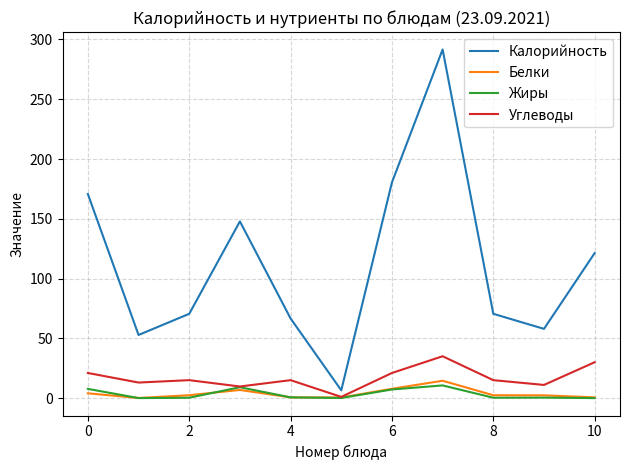

Which series has the largest total across all categories?

Калорийность